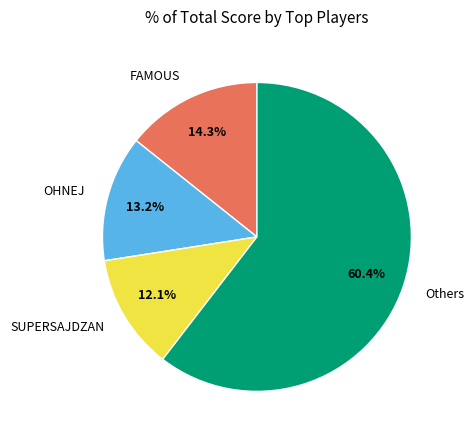

What is the largest slice in the pie chart?

Others